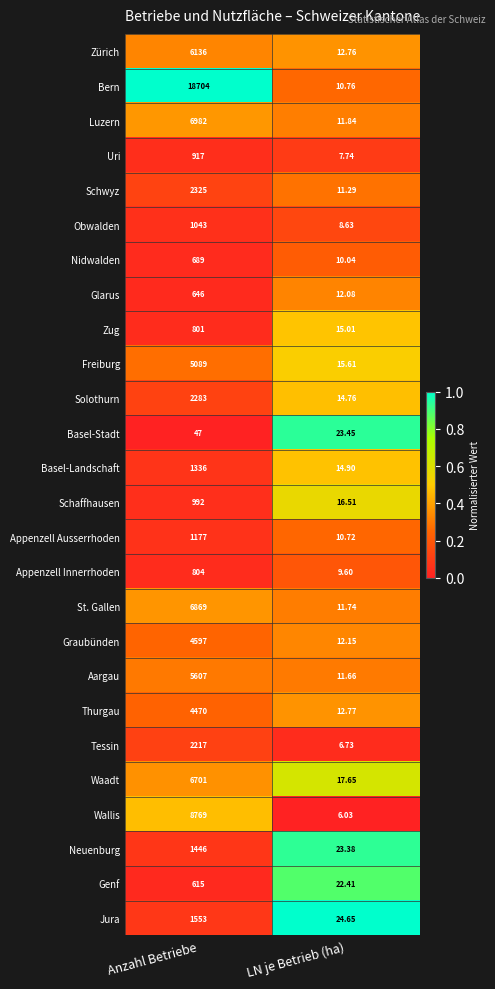

Count the number of data series in this chart.

26